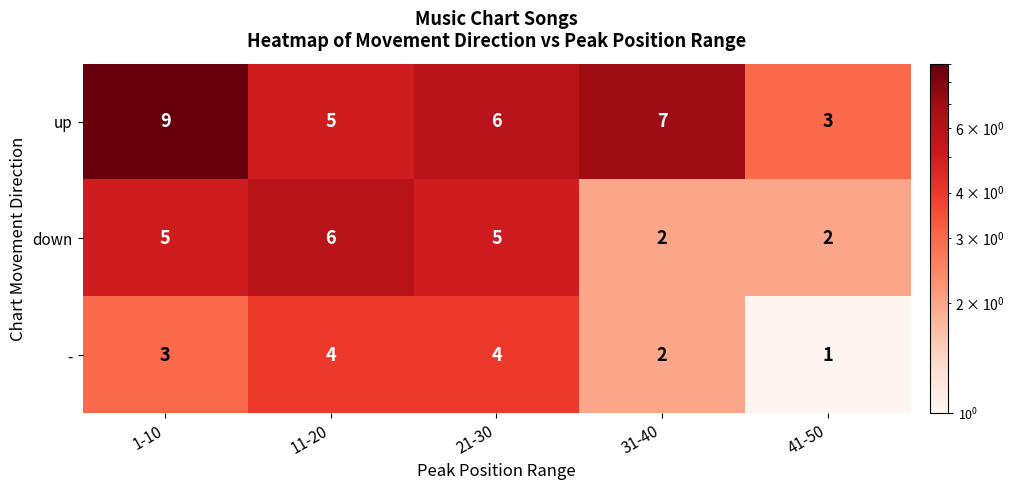

What is the minimum value shown in the chart?

1